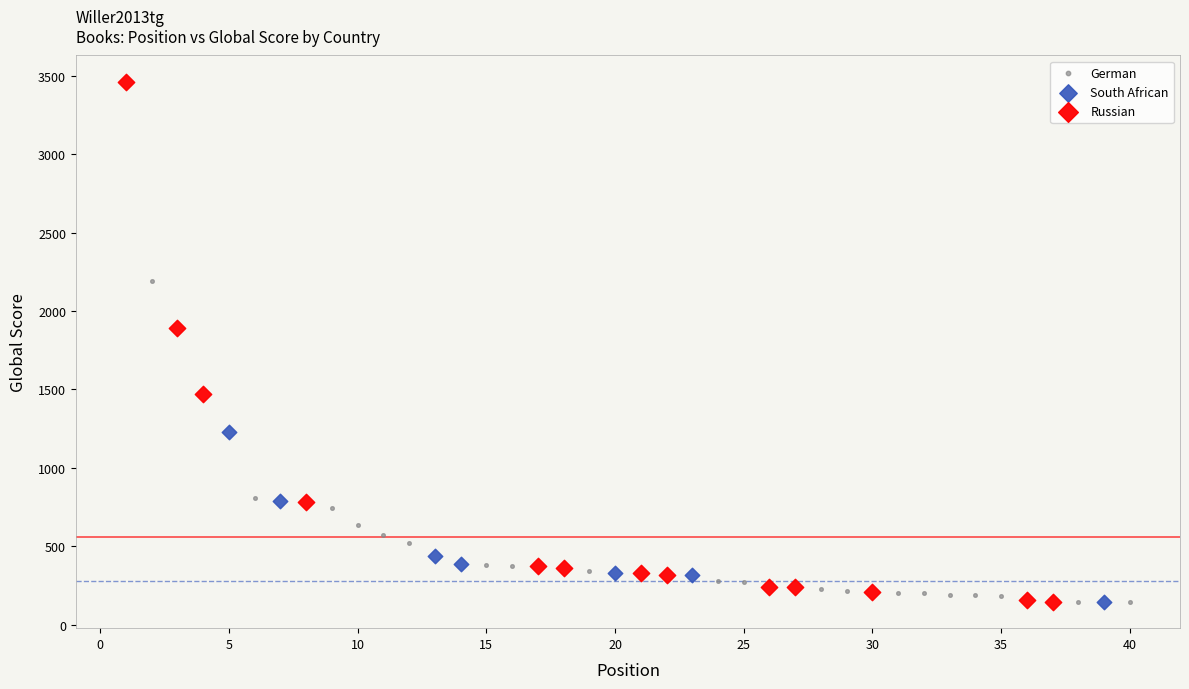

Which series has the largest Y range (max minus min)?

Russian